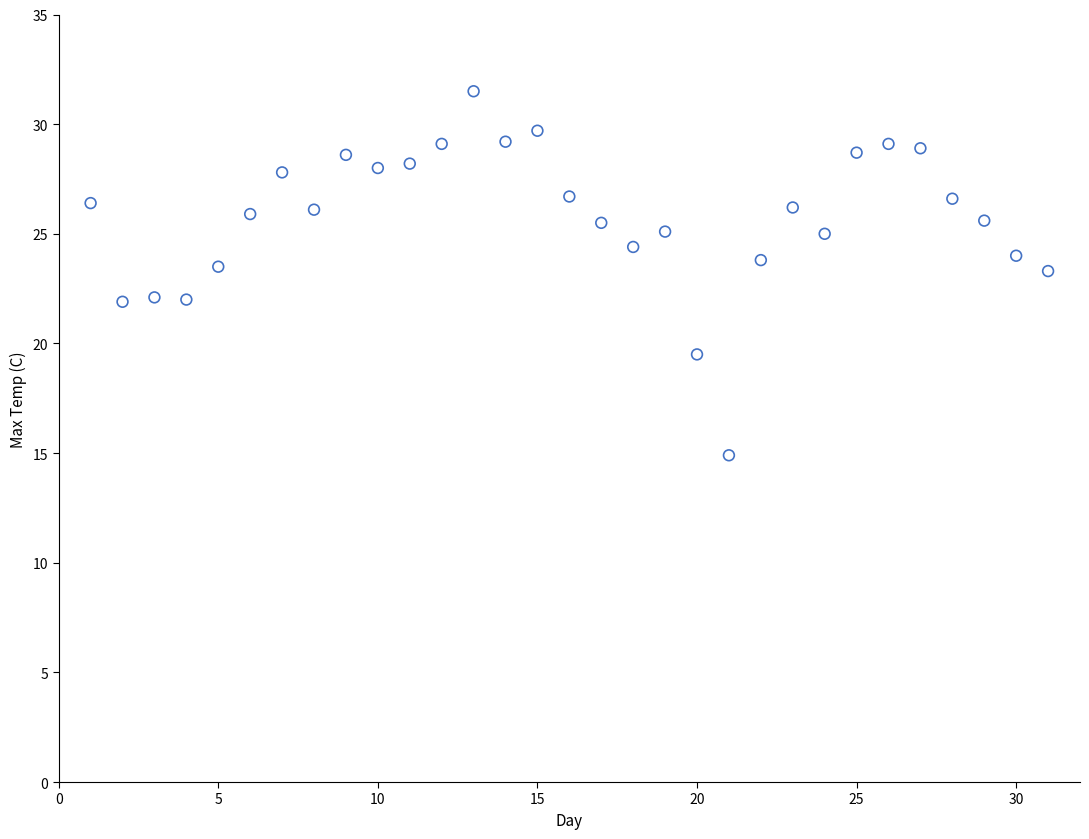

What is the range of Y values (max minus min)?

16.6